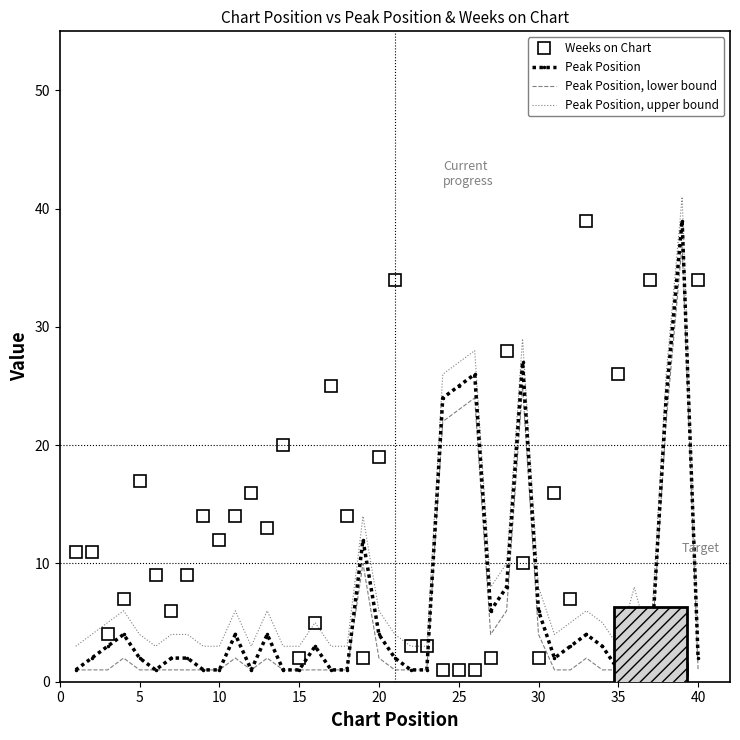

What is the minimum value for Peak Position, upper bound?

3